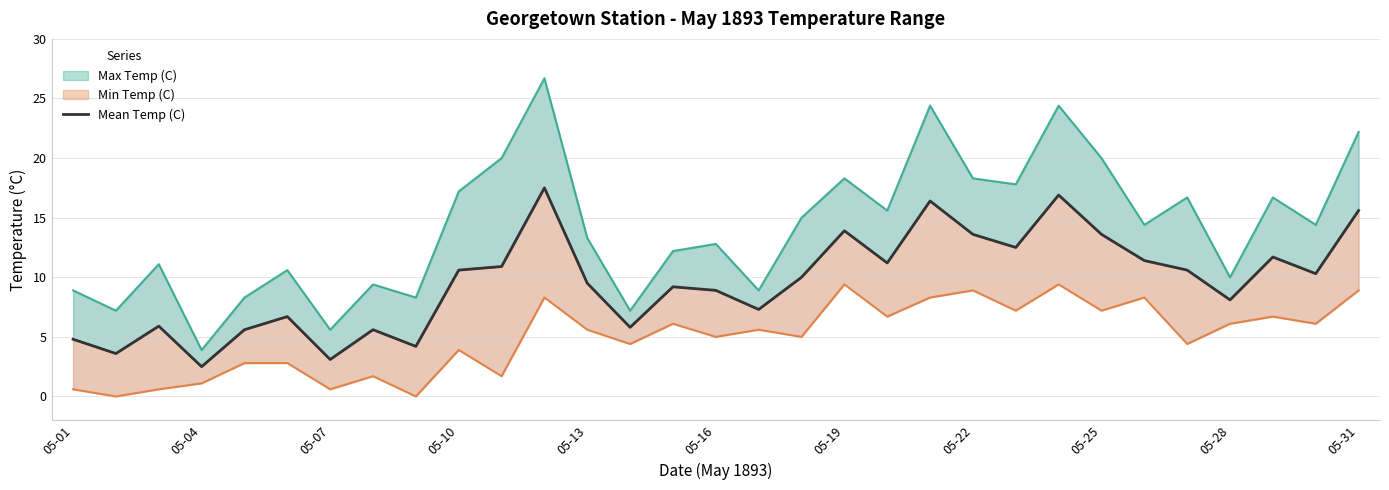

At which category does the chart reach its peak across all series?

11